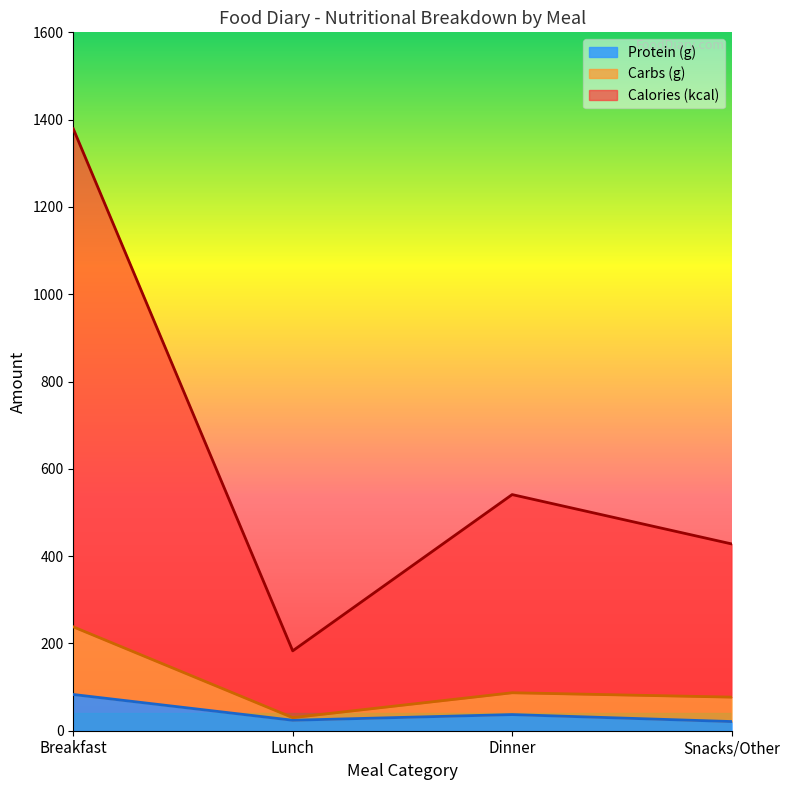

At which category is the sum across all series the highest?

Breakfast